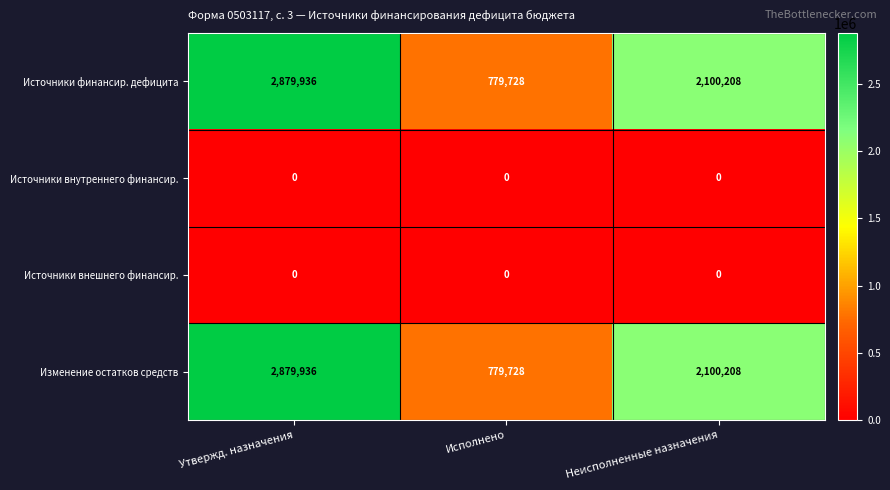

Rank the categories by Изменение остатков средств value from lowest to highest.

Исполнено, Неисполненные назначения, Утвержд. назначения